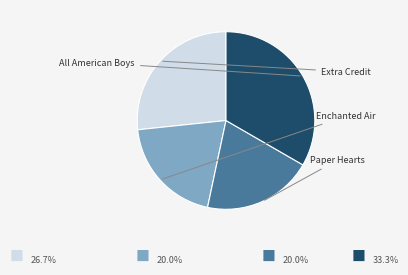

Does any single category account for the majority?

No